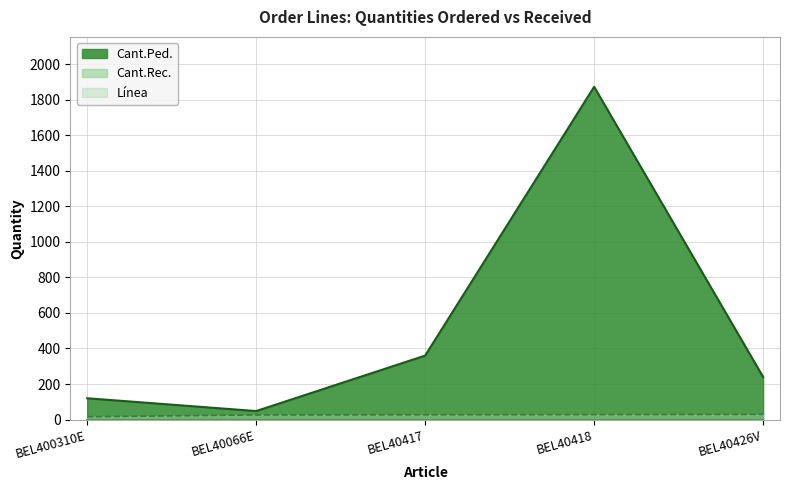

Which category has the lowest value across all series?

BEL400310E